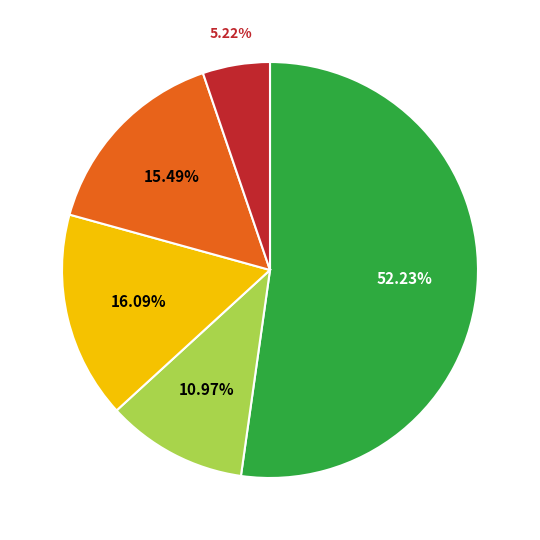

Is there a majority slice in this chart?

Yes